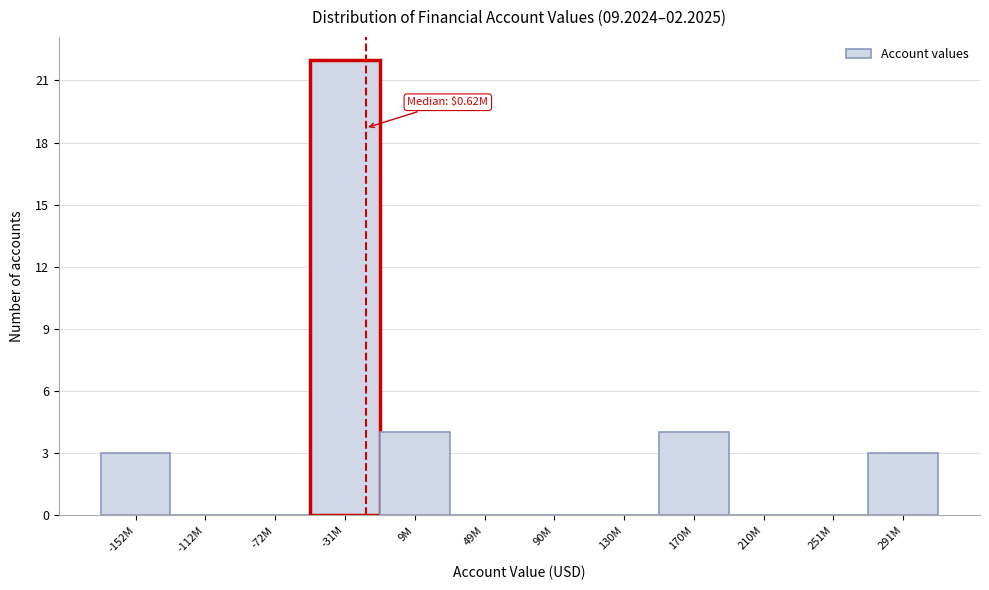

Reading left to right, extract all data points from this chart.

-152M=3	-112M=0	-72M=0	-31M=22	9M=4	49M=0	90M=0	130M=0	170M=4	210M=0	251M=0	291M=3